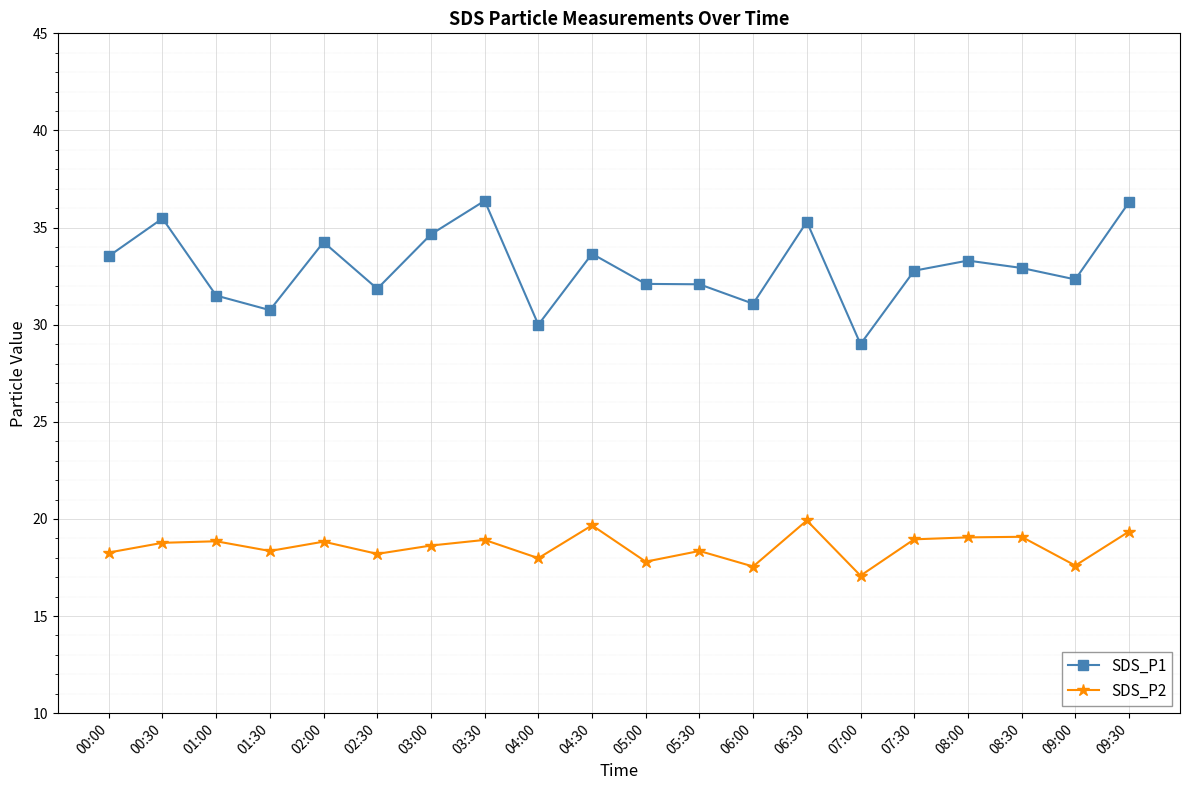

At which category does SDS_P2 reach its first local valley?

01:30